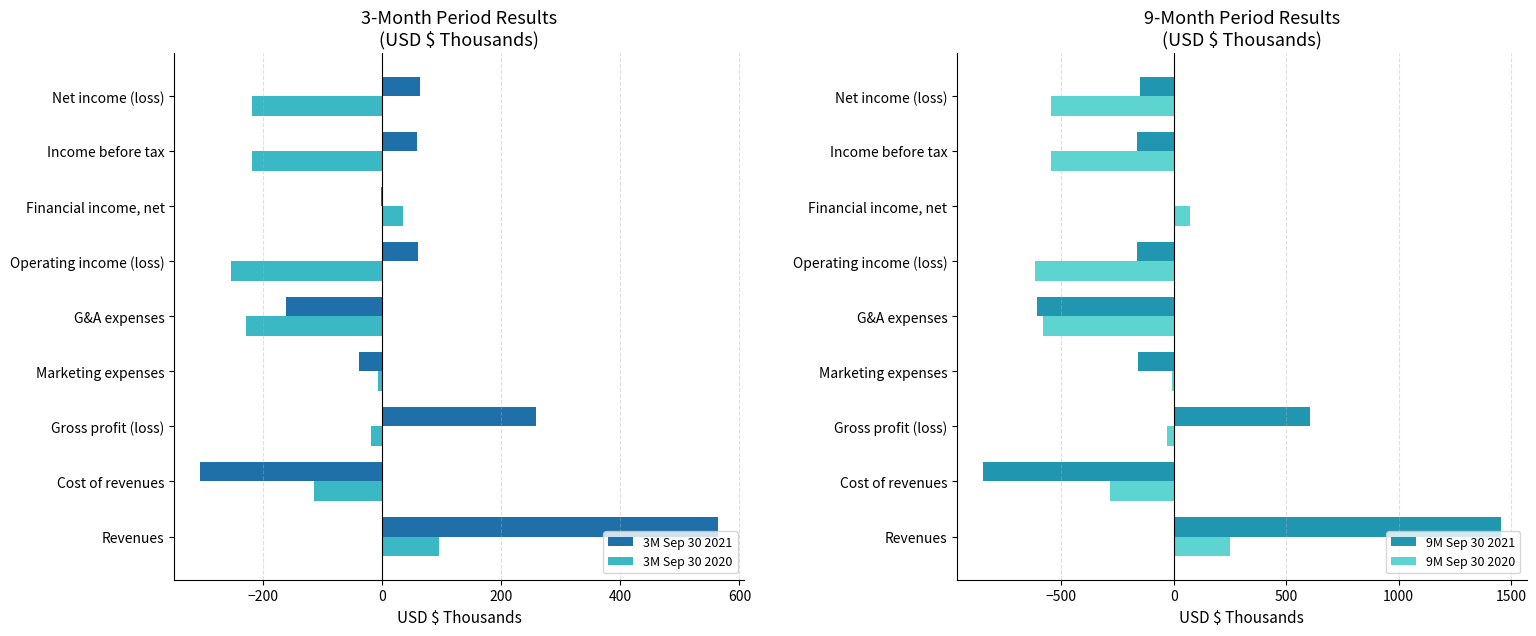

What is the approximate value of 3M Sep 30 2021 at Marketing expenses?

-38